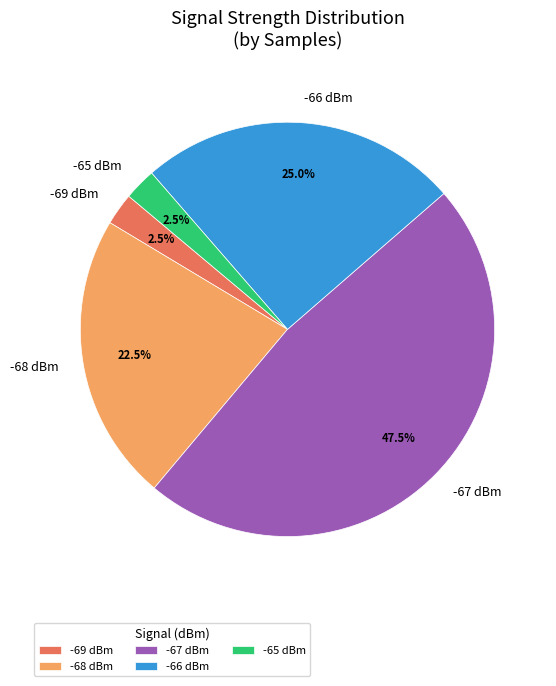

How much of the chart is everything except -65 dBm?

97.5%